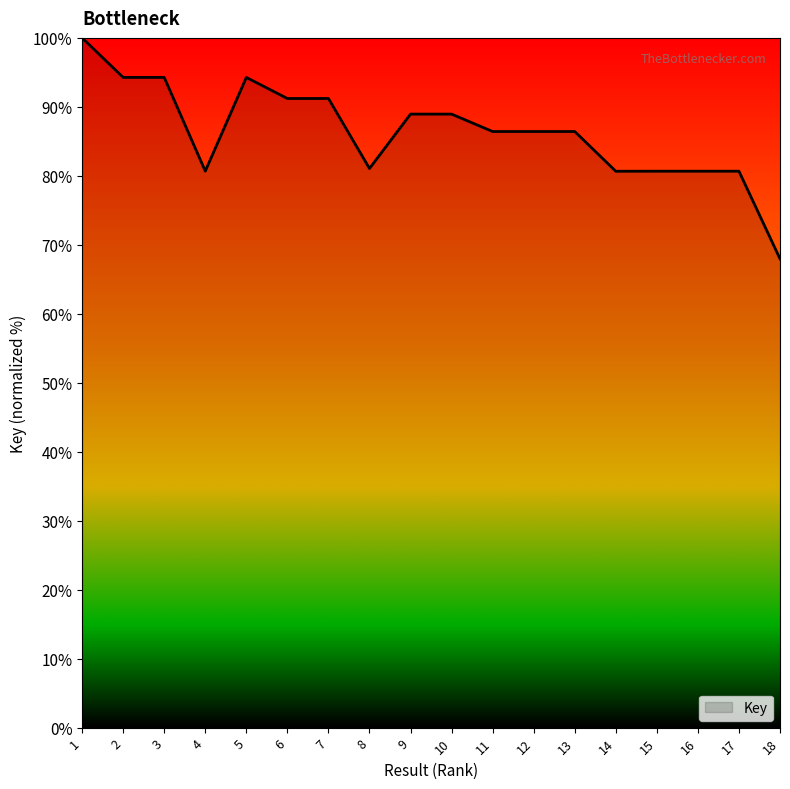

What value does the data have at 6?

91.2